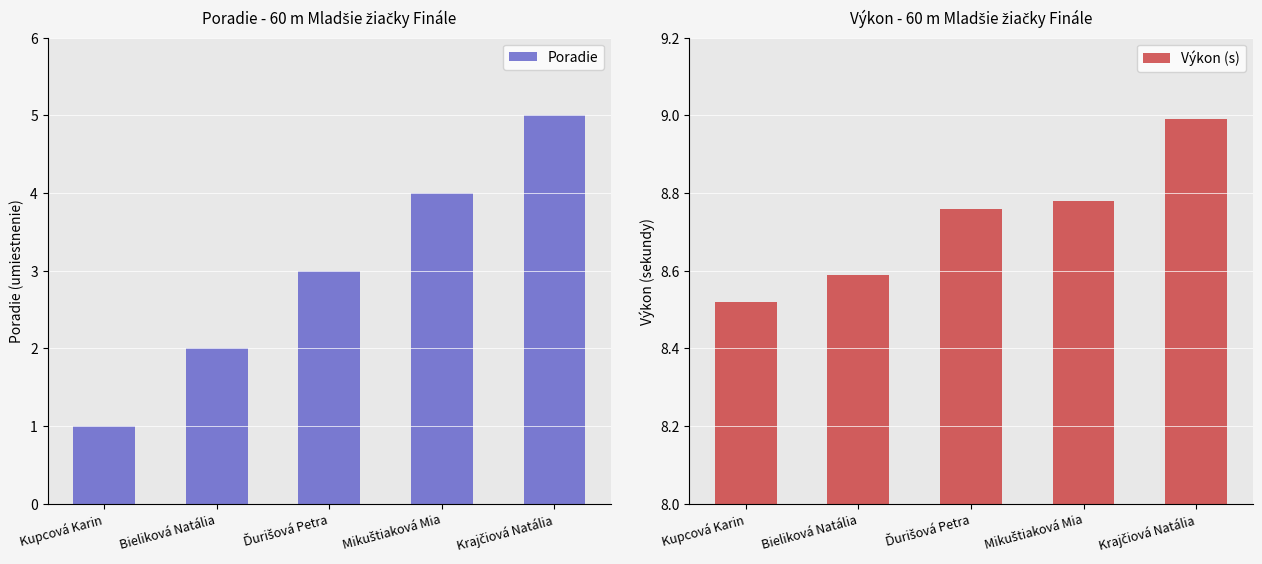

Is the value of Poradie at Krajčiová Natália greater than the value of Výkon (s) at Bieliková Natália?

No